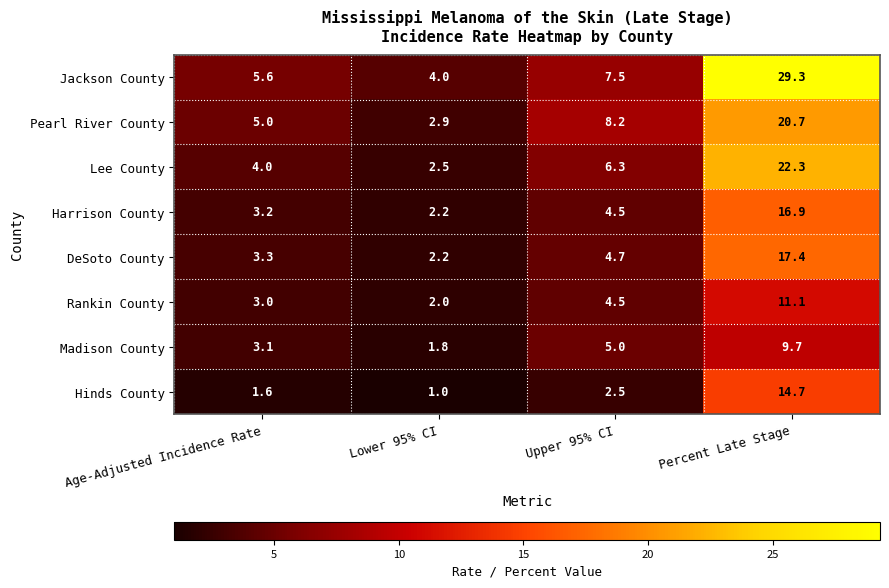

What is the difference between the highest and lowest values at Upper 95% CI?

5.7